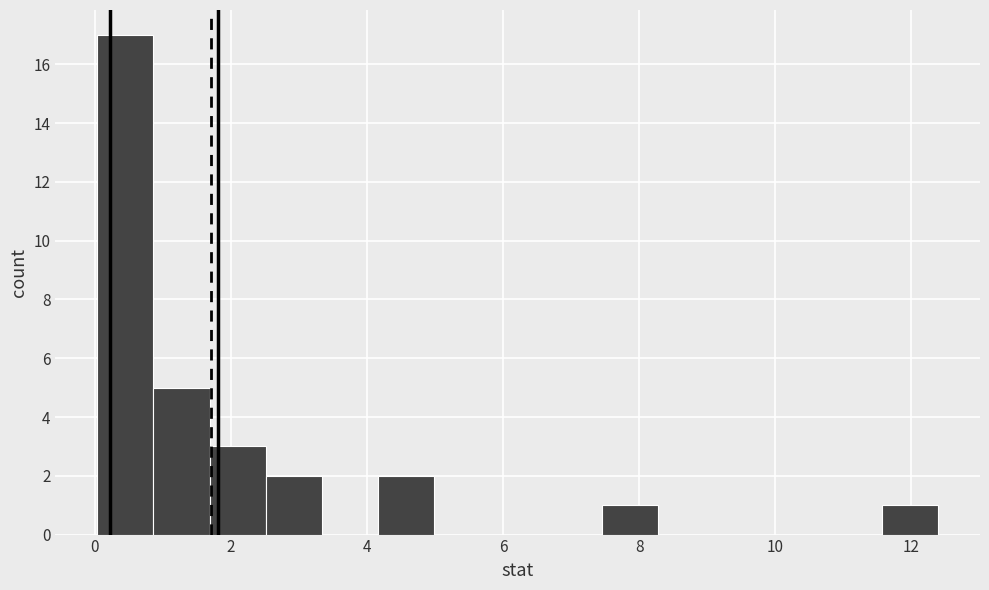

What is the height of the bar covering 0.8 to 1.6 on the x-axis? Neither the bar edges nor the heights are printed on the chart, so give them approximately, as read against the axes.

5